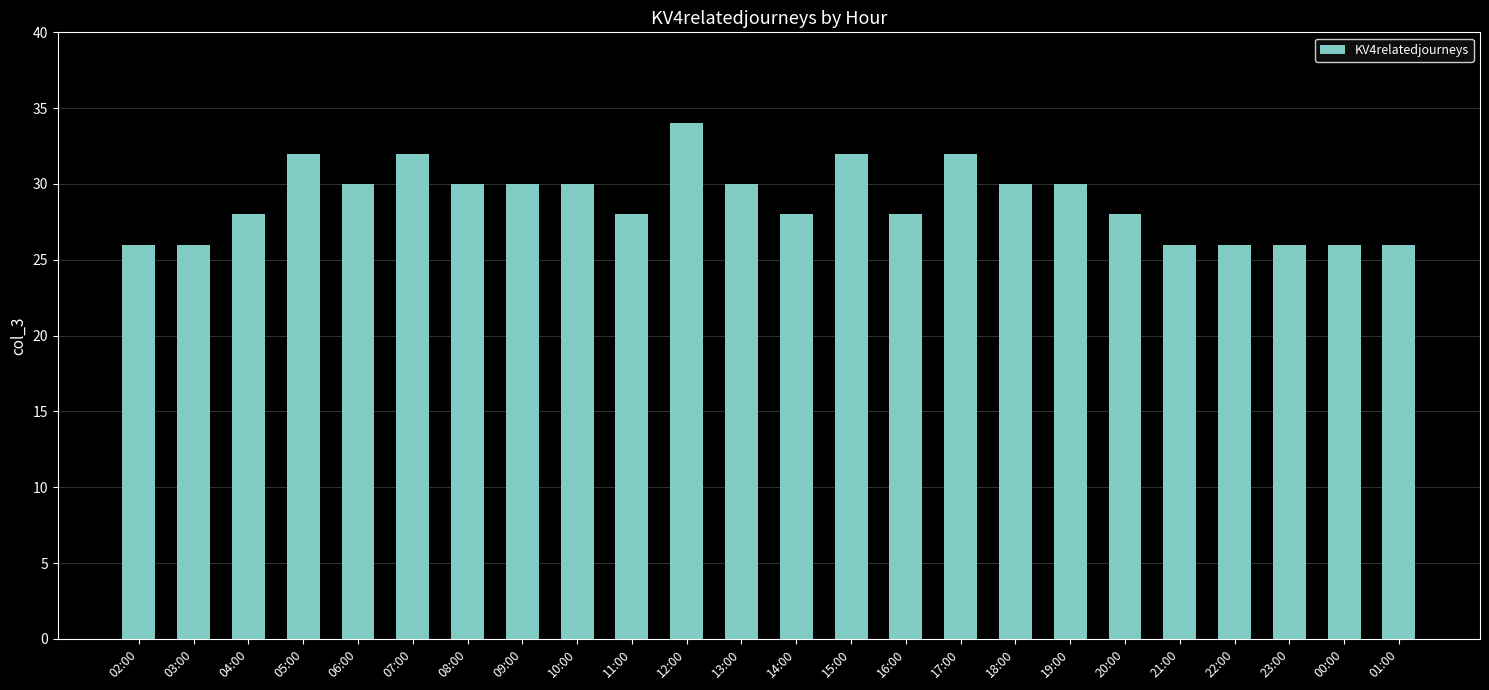

The chart shows a value of 54 at 10:00. True or false?

False